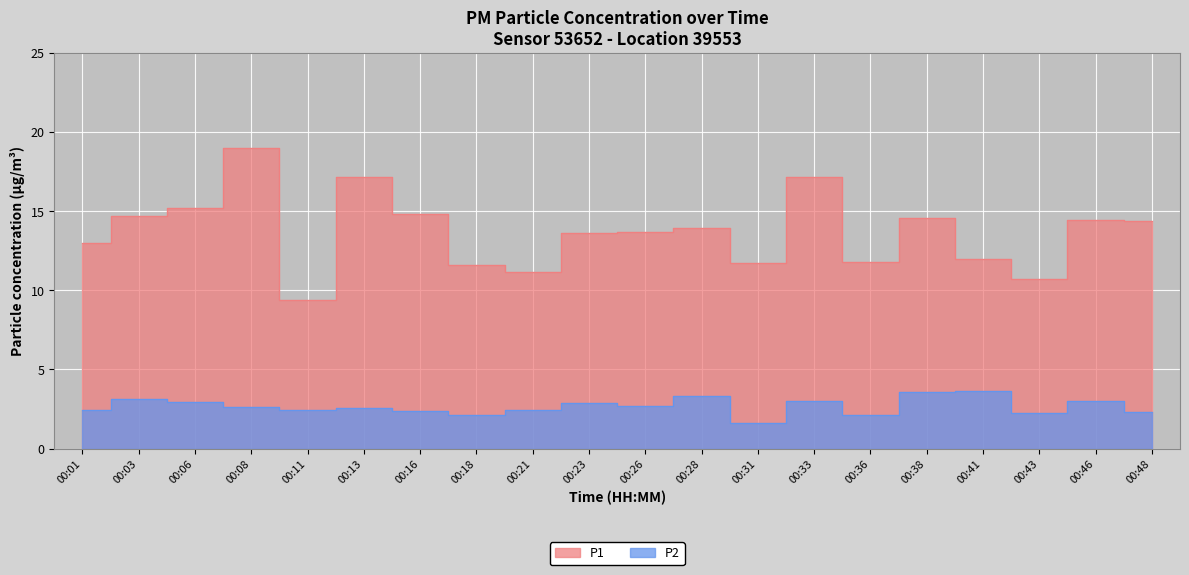

True or false: P2 has a value of 2.3 at 00:48.

True